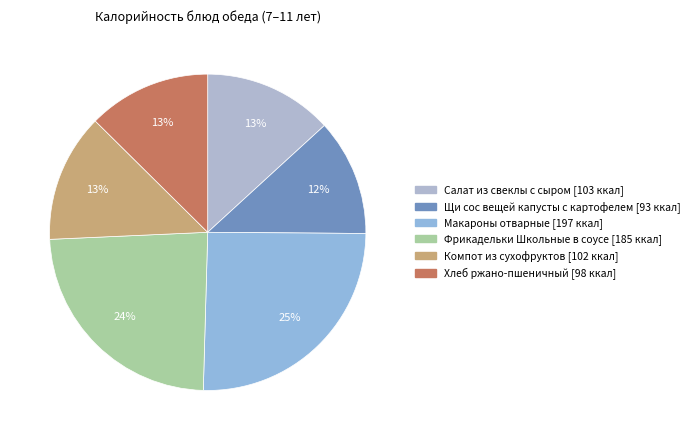

Is there a majority slice in this chart?

No